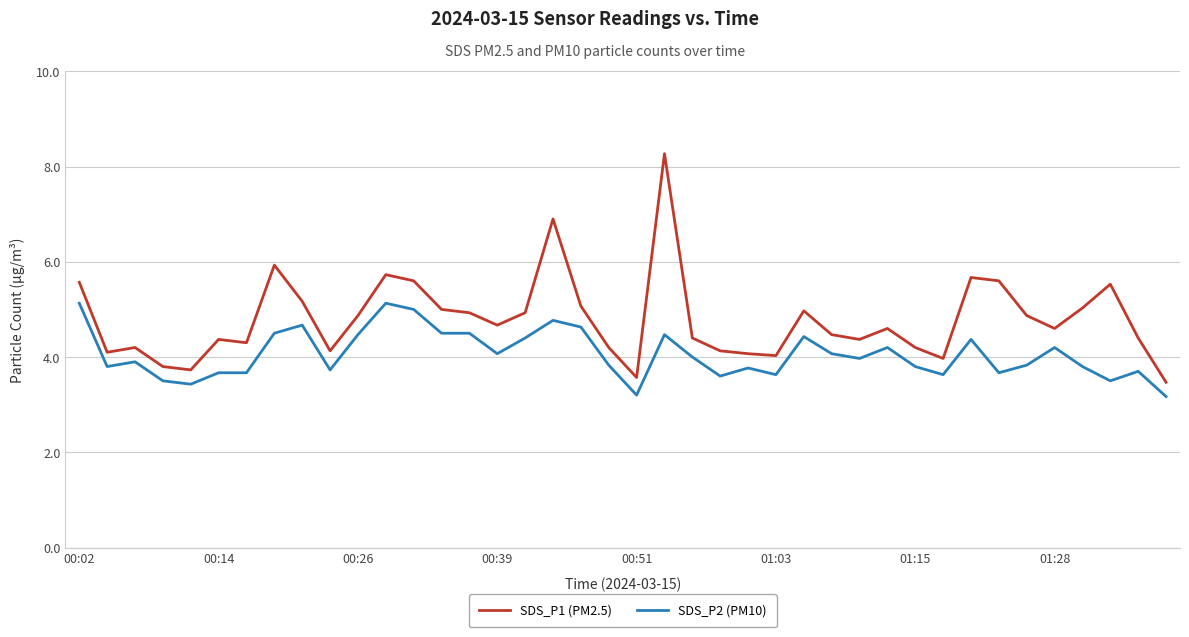

Which series has the widest spread of values?

SDS_P1 (PM2.5)